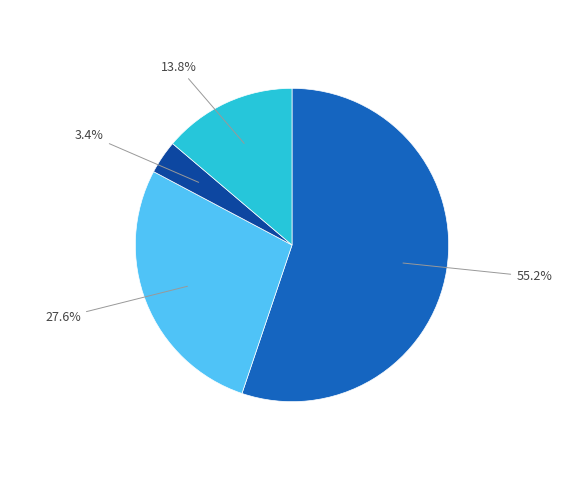

Is there any slice that represents more than half of the pie?

Yes